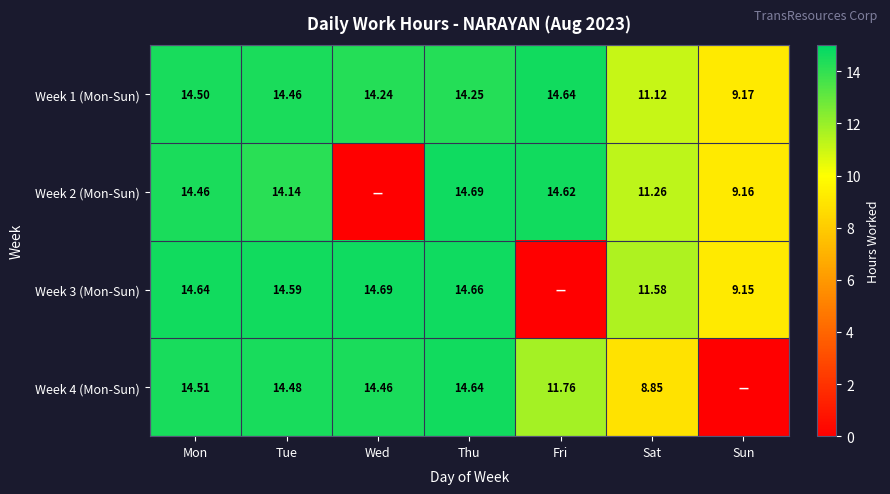

Between Thu and Wed, which is larger?

Thu